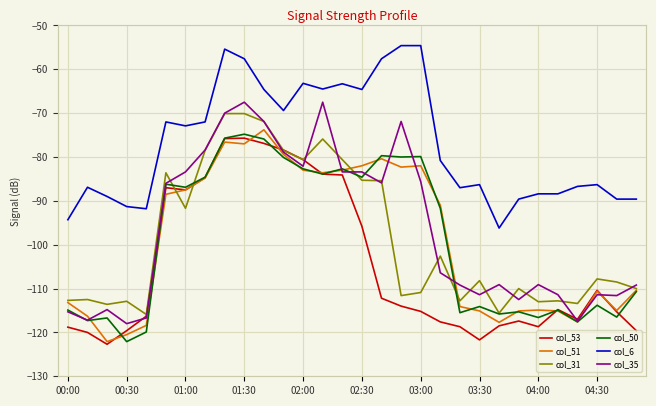

True or false: col_50 and col_6 cross at least once.

False